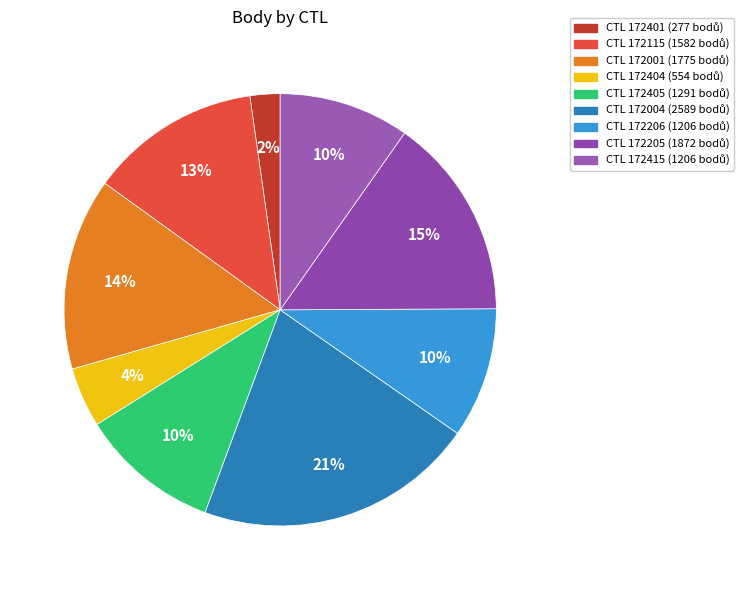

How many slices are in this pie chart?

9